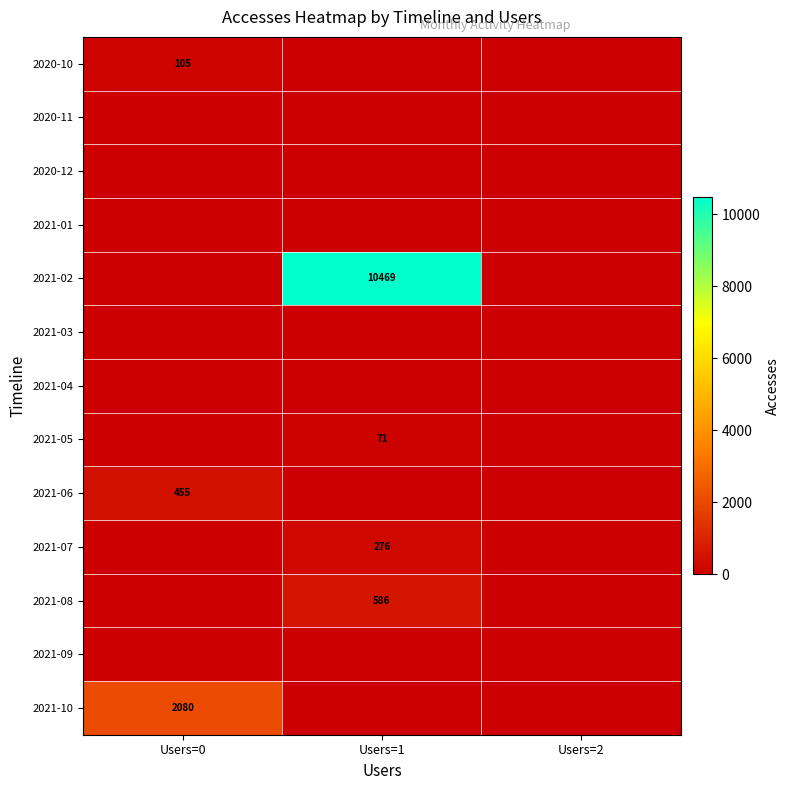

Is the value of 2021-05 at Users=1 greater than the value of 2021-06 at Users=0?

No